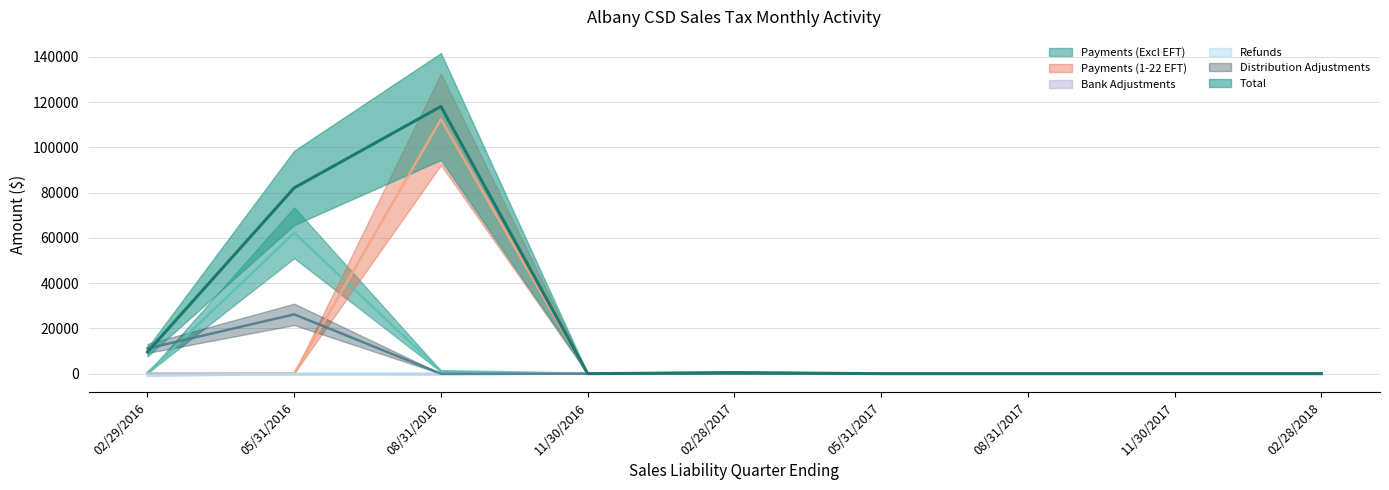

Which series has the largest total across all categories?

Total